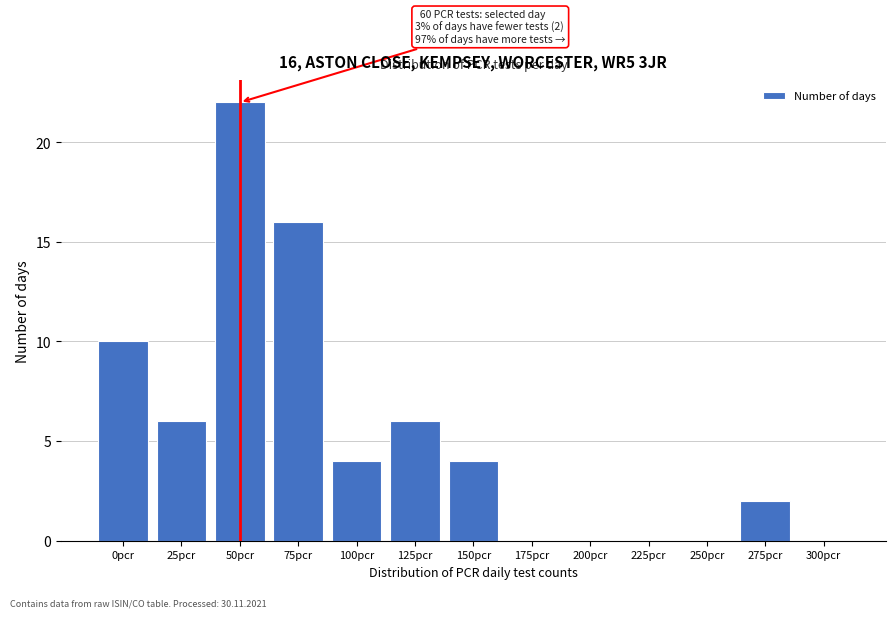

Reading left to right, extract all data points from this chart.

0pcr=10	25pcr=6	50pcr=22	75pcr=16	100pcr=4	125pcr=6	150pcr=4	175pcr=0	200pcr=0	225pcr=0	250pcr=0	275pcr=2	300pcr=0